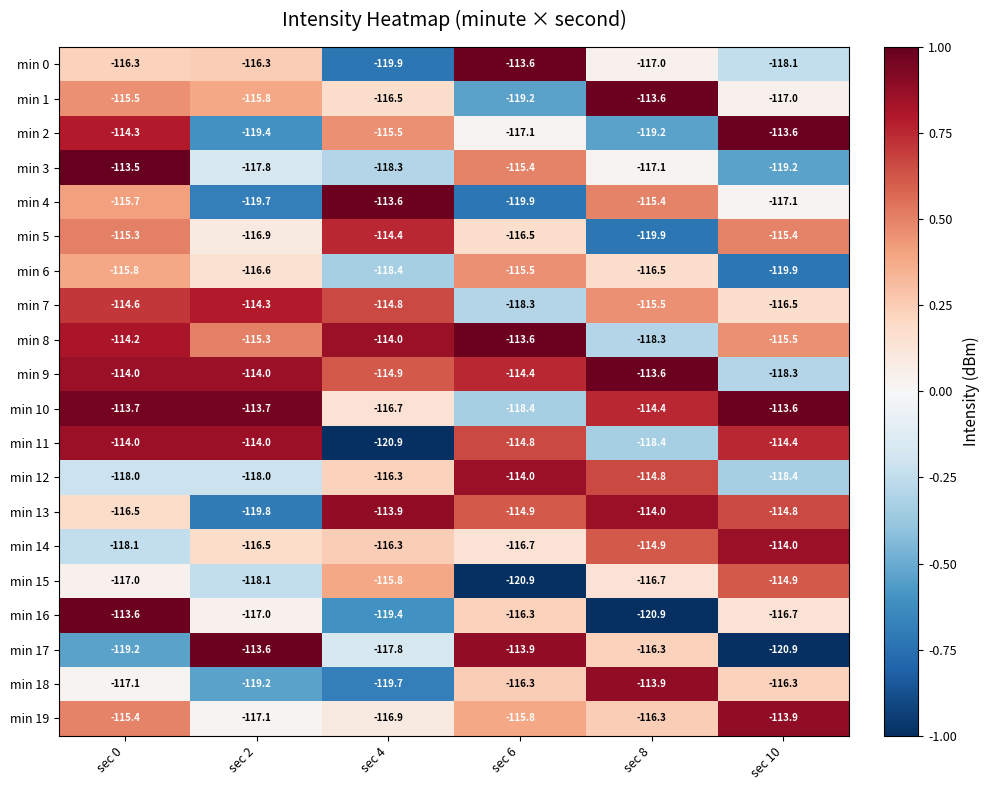

At which category is the sum across all series the highest?

sec 0